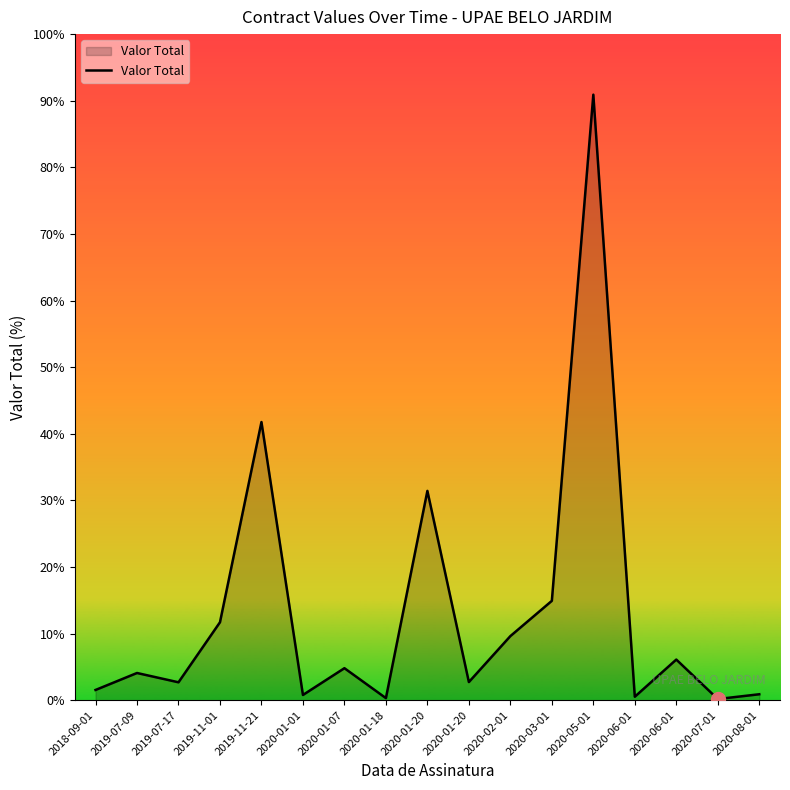

List the labels in order of value, smallest first.

2020-07-01, 2020-01-18, 2020-06-01, 2020-01-01, 2020-08-01, 2018-09-01, 2019-07-17, 2020-01-20, 2019-07-09, 2020-01-07, 2020-06-01, 2020-02-01, 2019-11-01, 2020-03-01, 2020-01-20, 2019-11-21, 2020-05-01